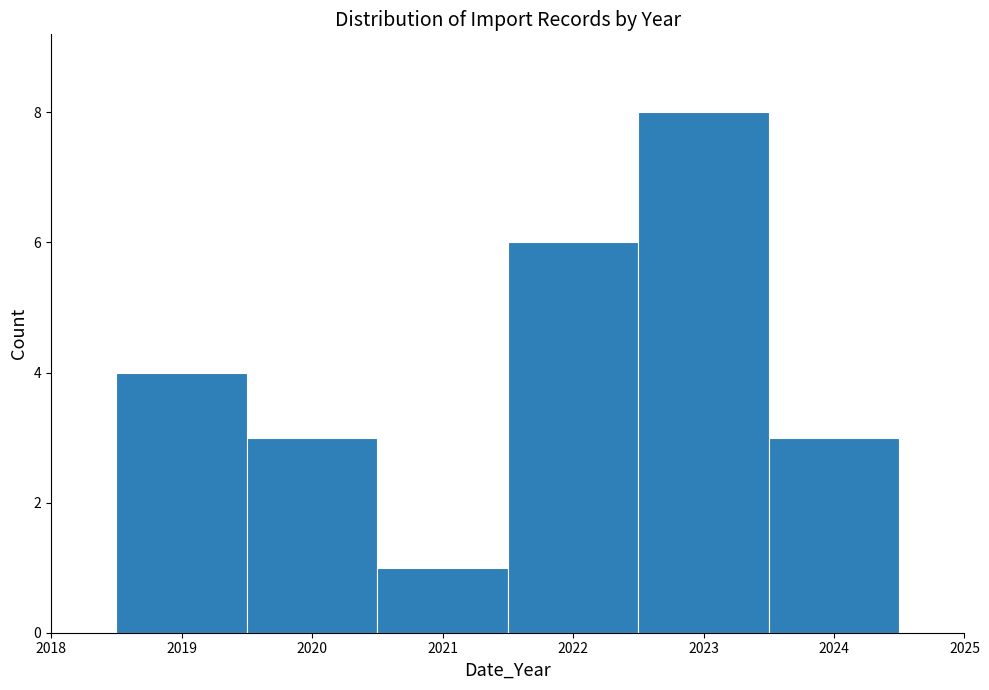

What is the height of the bar covering 2021.5 to 2022.5 on the x-axis? The values are not printed on the chart, so give them approximately, as read against the axis.

6